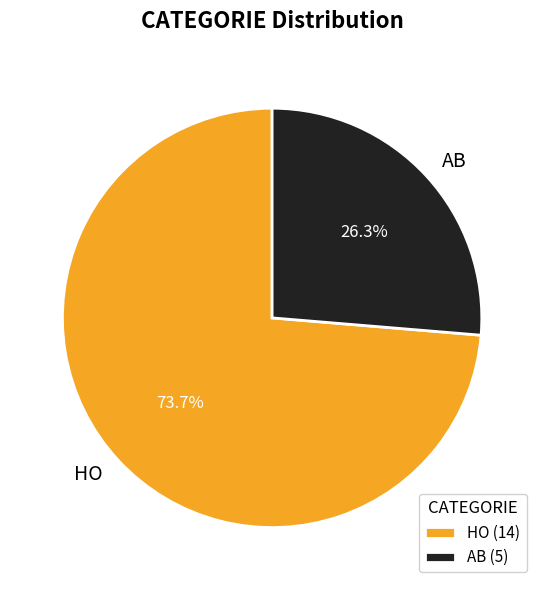

True or false: AB accounts for 26% of the total.

True